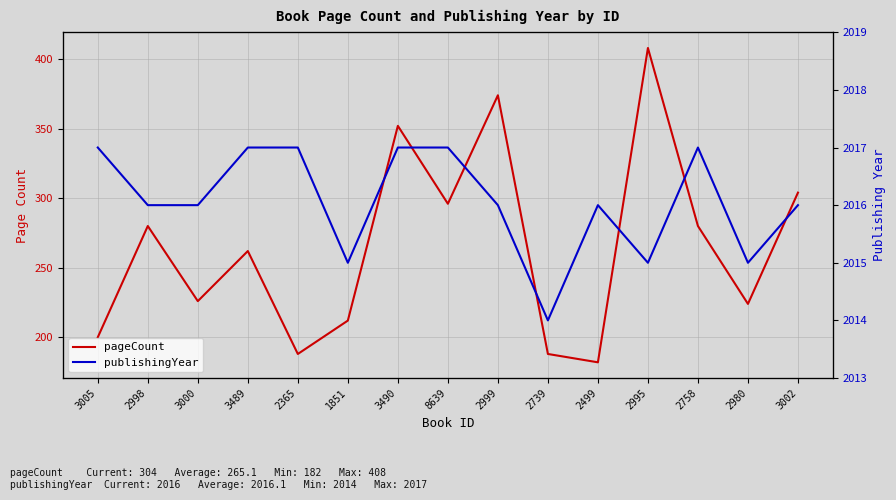

Which series changed the most between 1851 and 2995?

pageCount